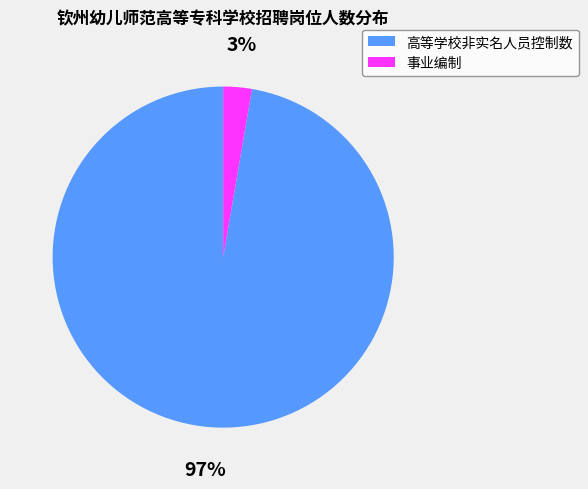

Which slice is the smallest?

事业编制